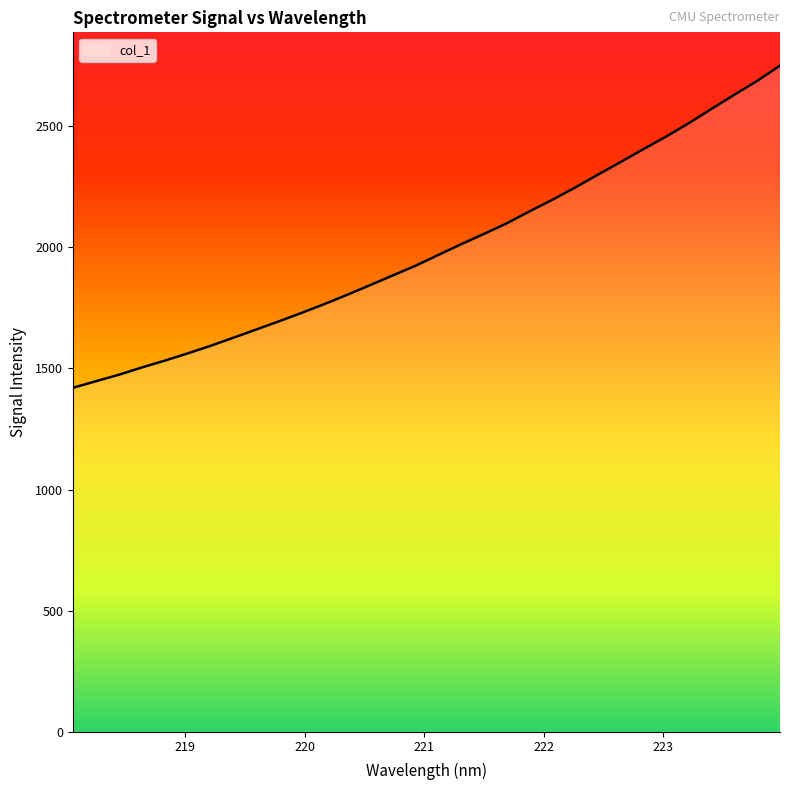

What is the maximum value shown in the chart?

2750.1